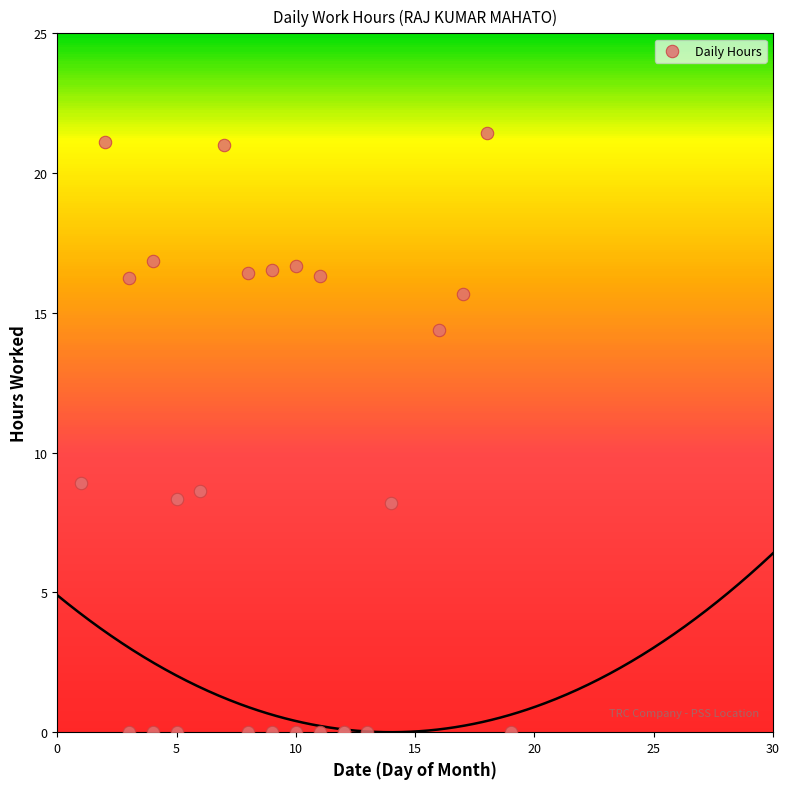

What Y value in the scatter plot is closest to 10?

8.9